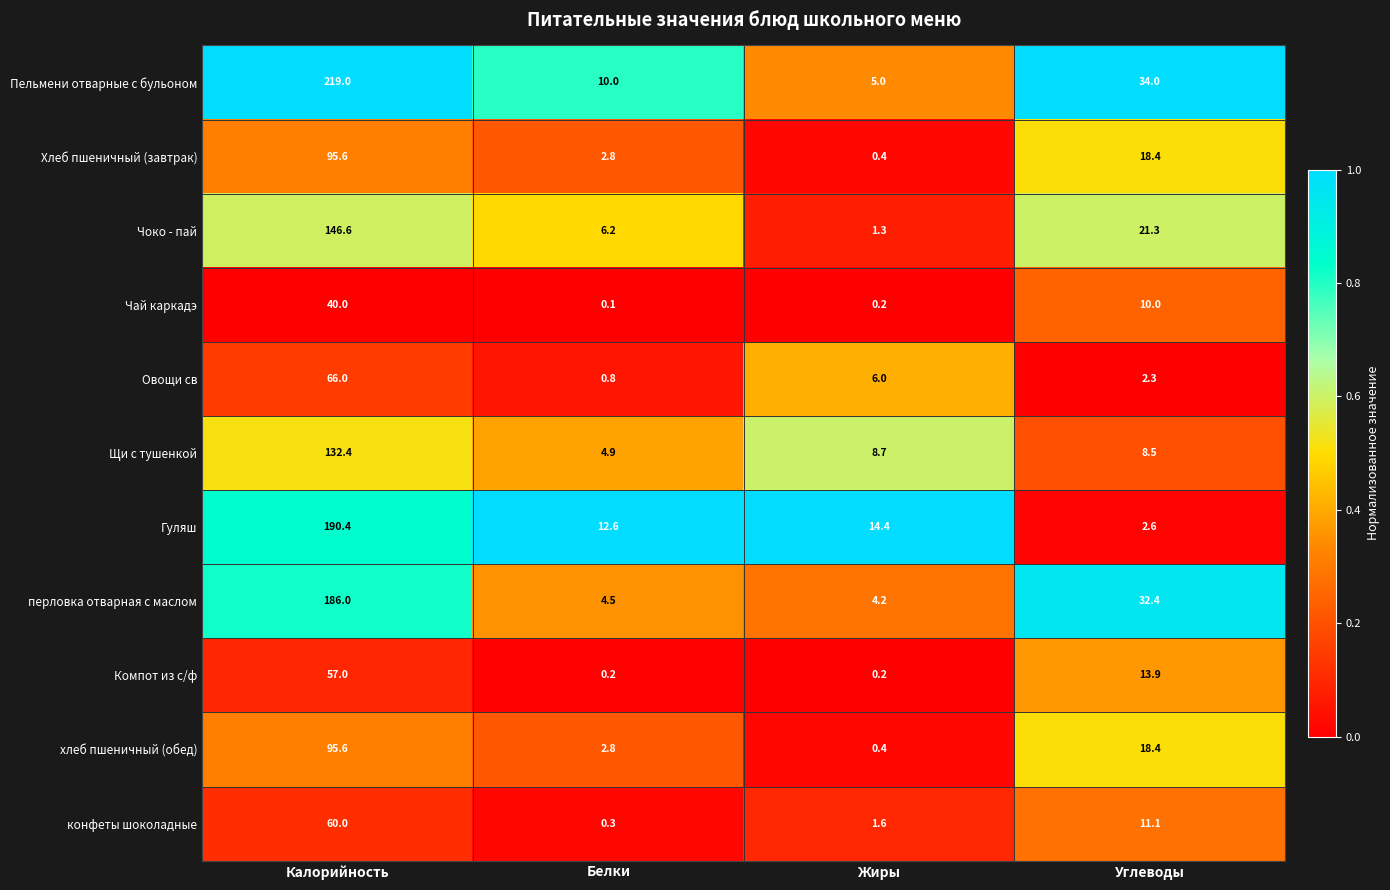

Read the Пельмени отварные с бульоном value at Белки.

10.0